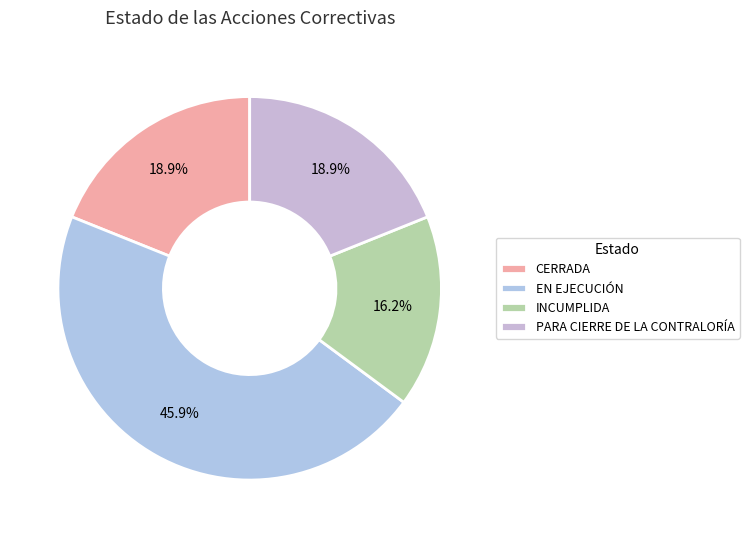

The EN EJECUCIÓN slice represents 35% of the pie. True or false?

False